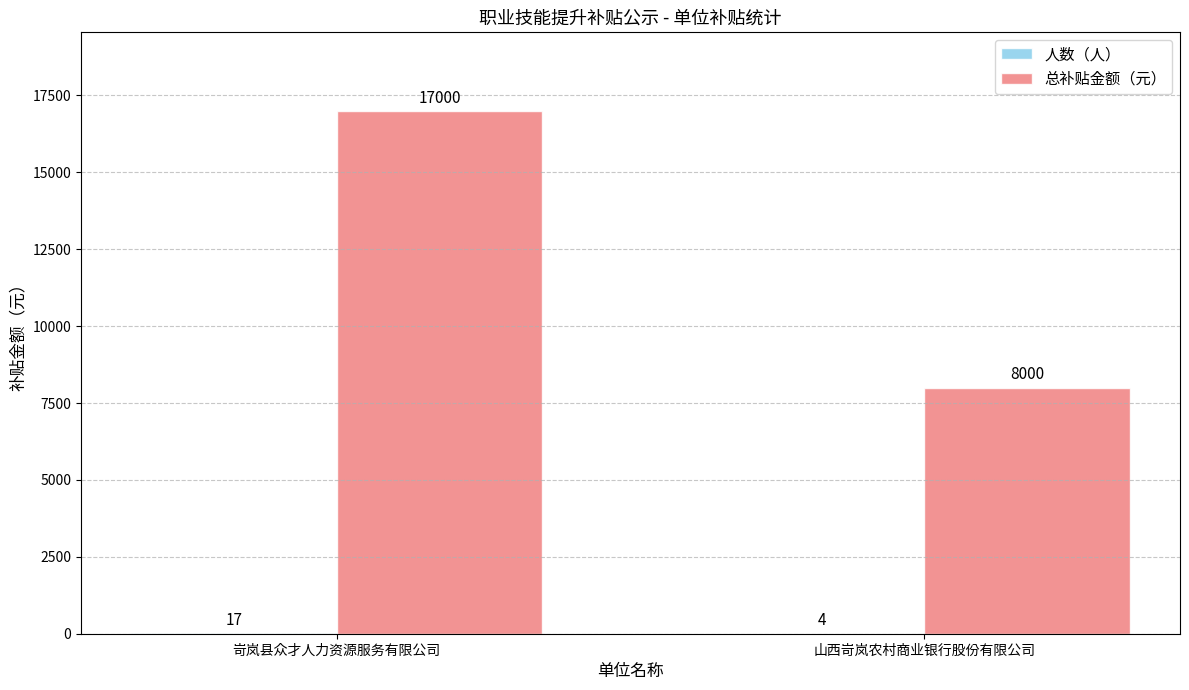

The 总补贴金额（元） series shows 17000 at 岢岚县众才人力资源服务有限公司. True or false?

True